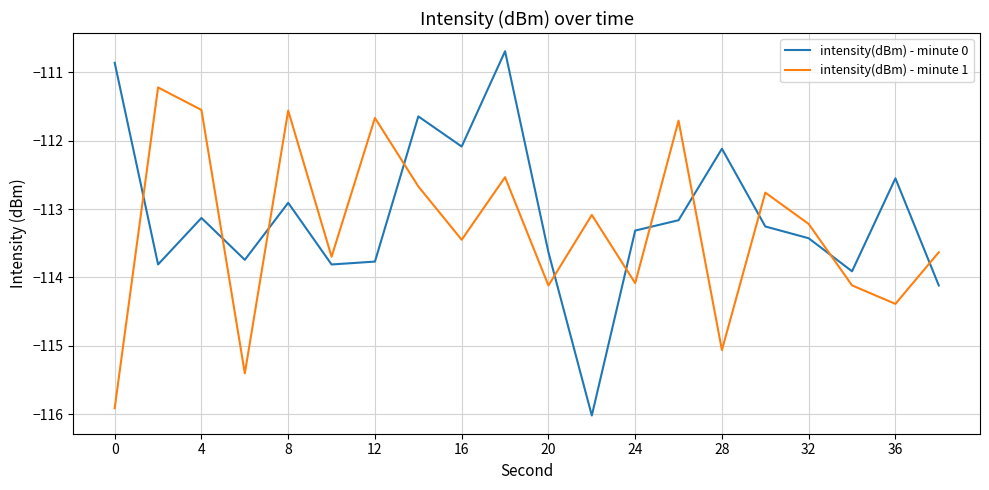

What is the highest value of the intensity(dBm) - minute 1 series?

-111.2